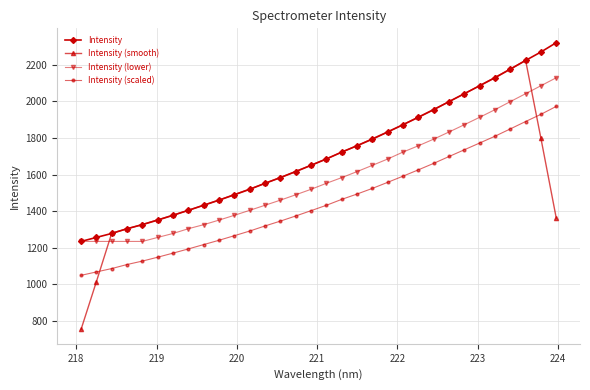

List the series in order of their overall mean, highest first.

Intensity, Intensity (smooth), Intensity (lower), Intensity (scaled)